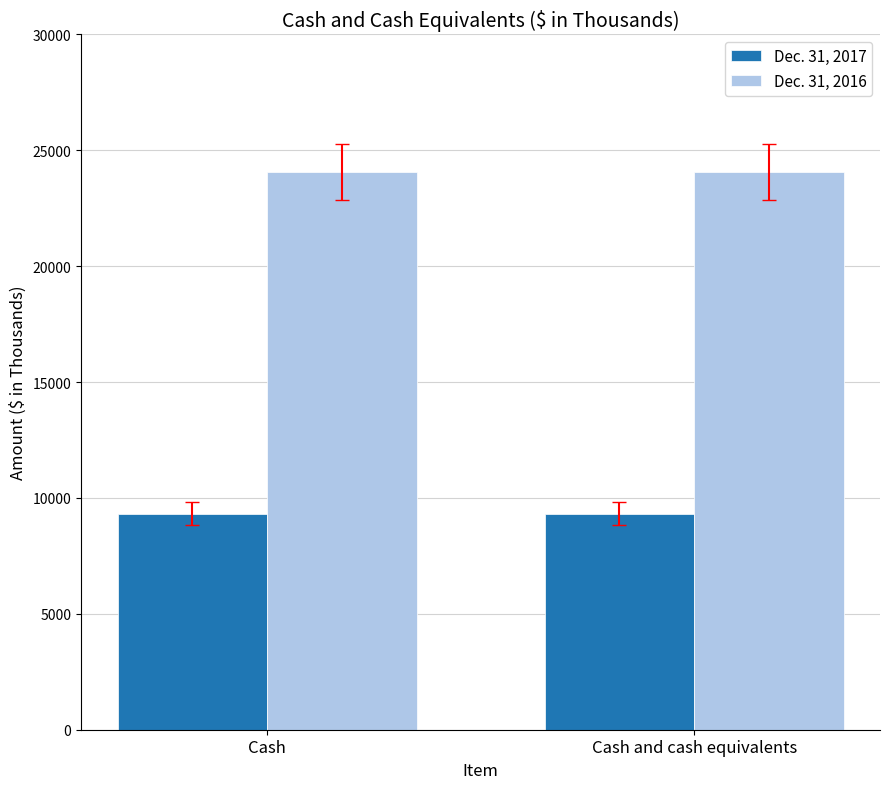

List the series in order of their overall mean, highest first.

Dec. 31, 2016, Dec. 31, 2017